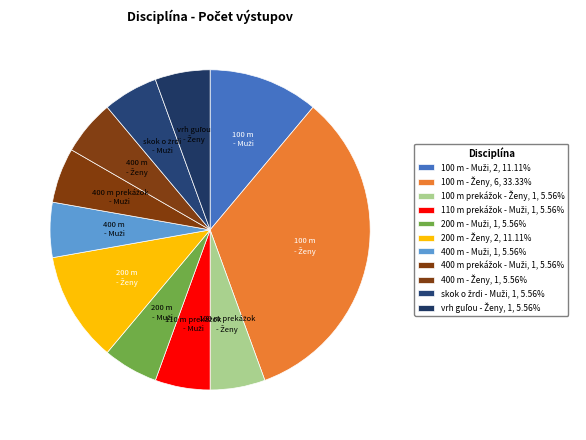

Count the number of slices in the pie.

11